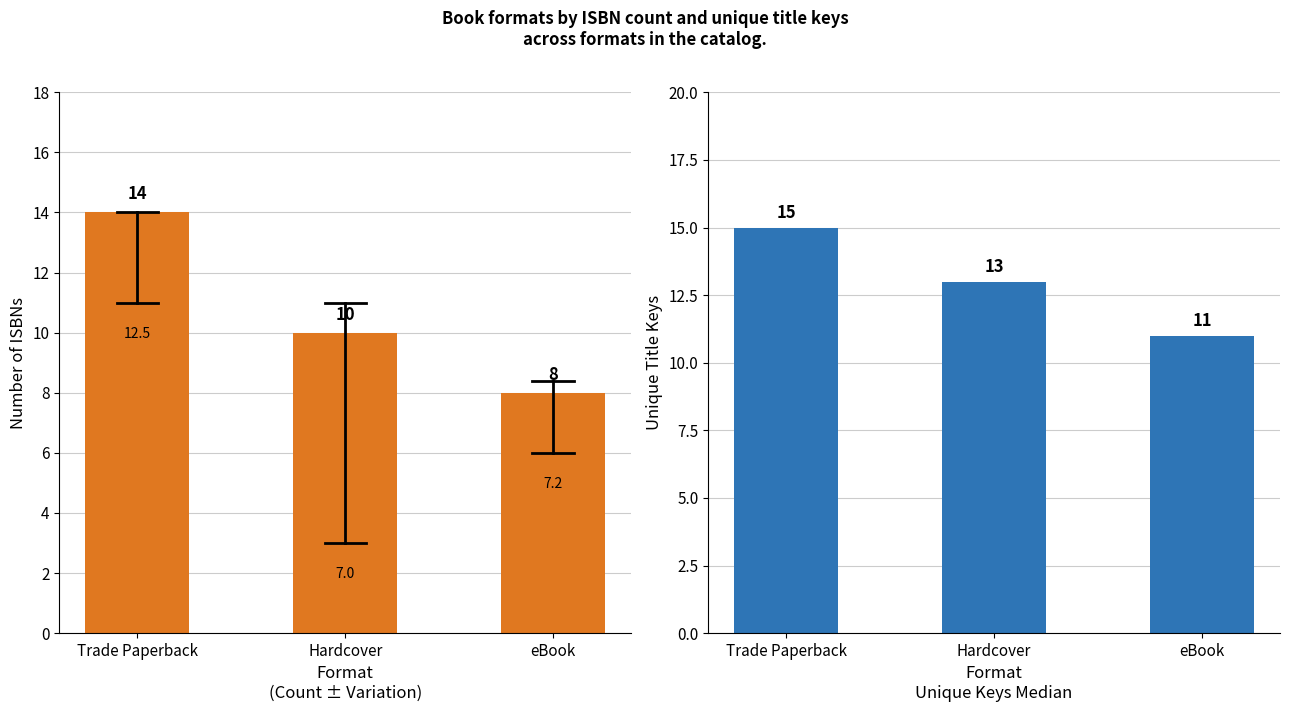

Are the bars horizontal?

No